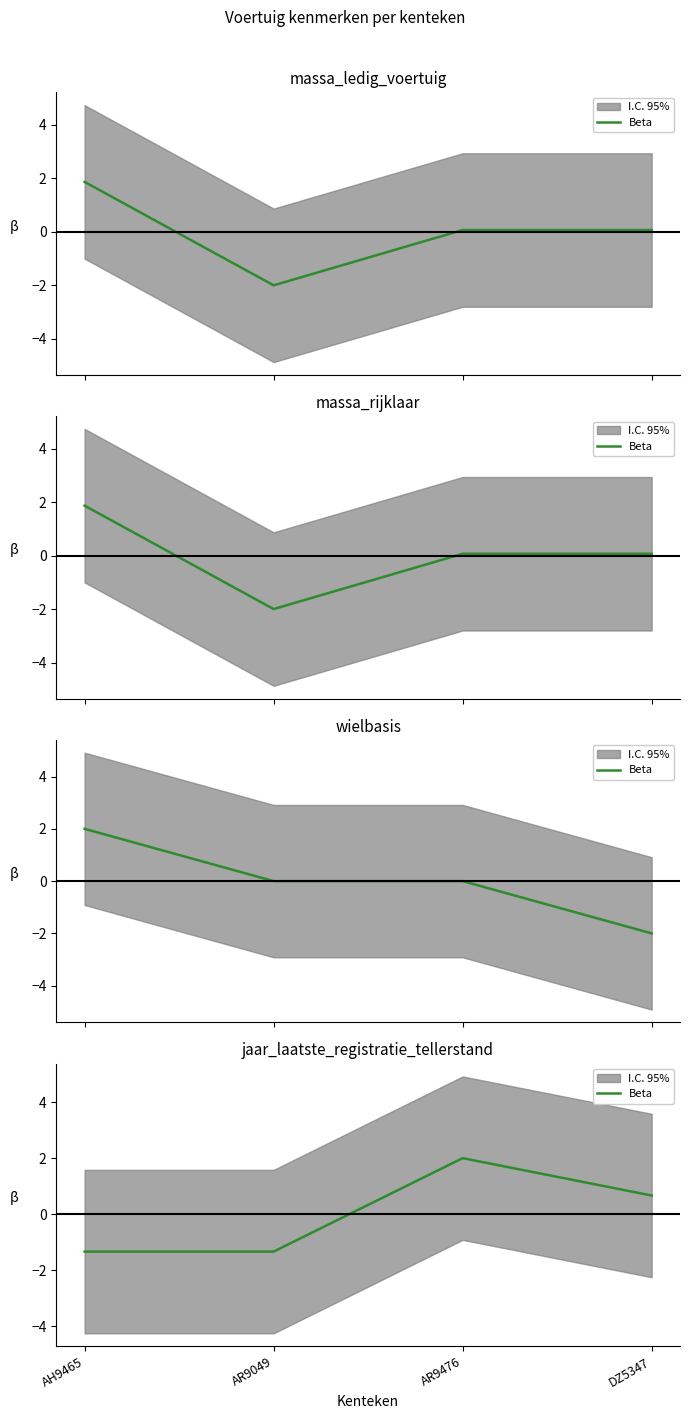

Rank the categories by value from highest to lowest.

AR9476, DZ5347, AH9465, AR9049